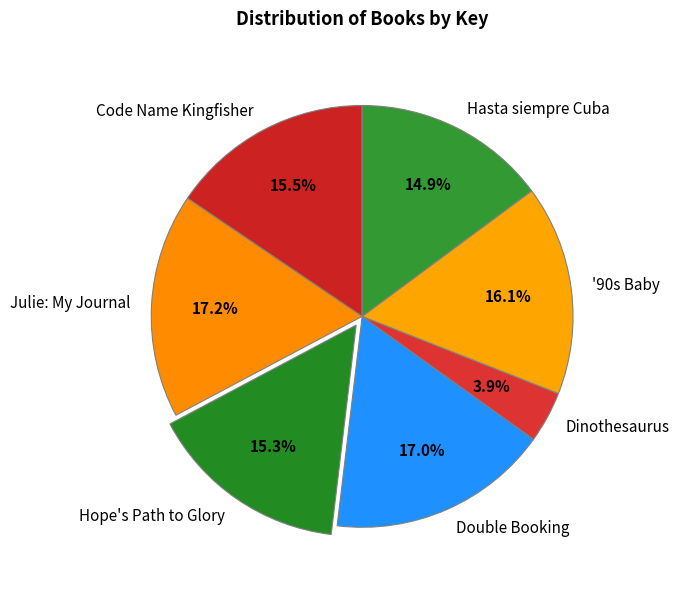

The Hasta siempre Cuba slice represents 24% of the pie. True or false?

False